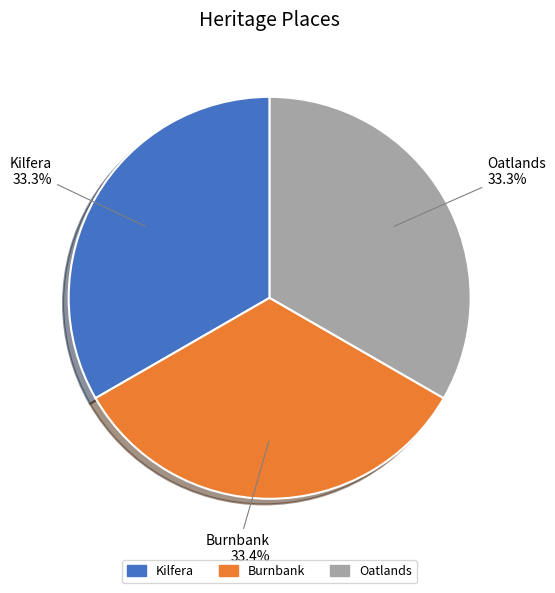

Does Burnbank represent more than half of the total?

No